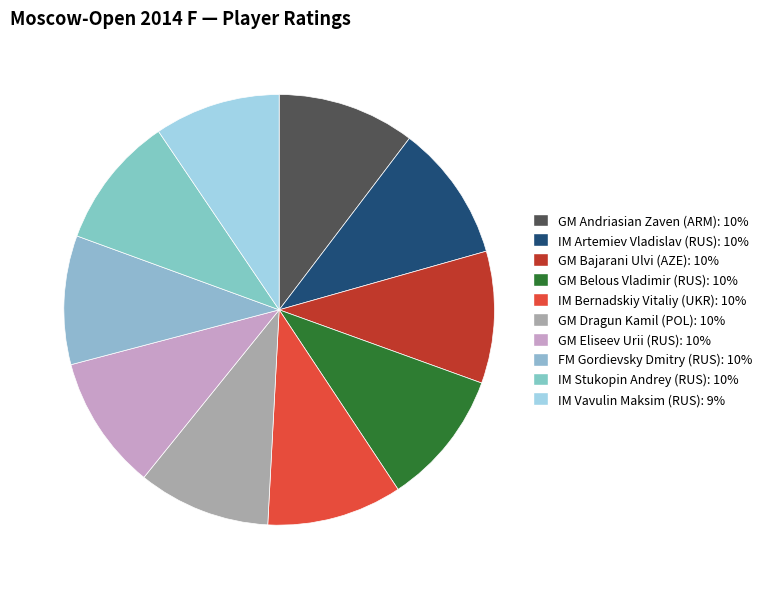

Which has a higher value, GM Dragun Kamil (POL) or IM Artemiev Vladislav (RUS)?

IM Artemiev Vladislav (RUS)